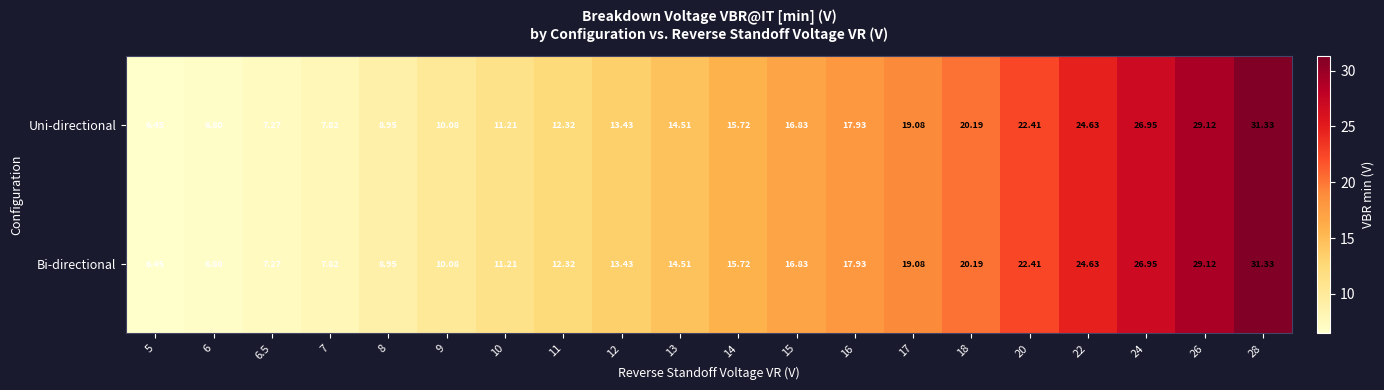

Is the value of Bi-directional at 10 greater than the value of Uni-directional at 14?

No